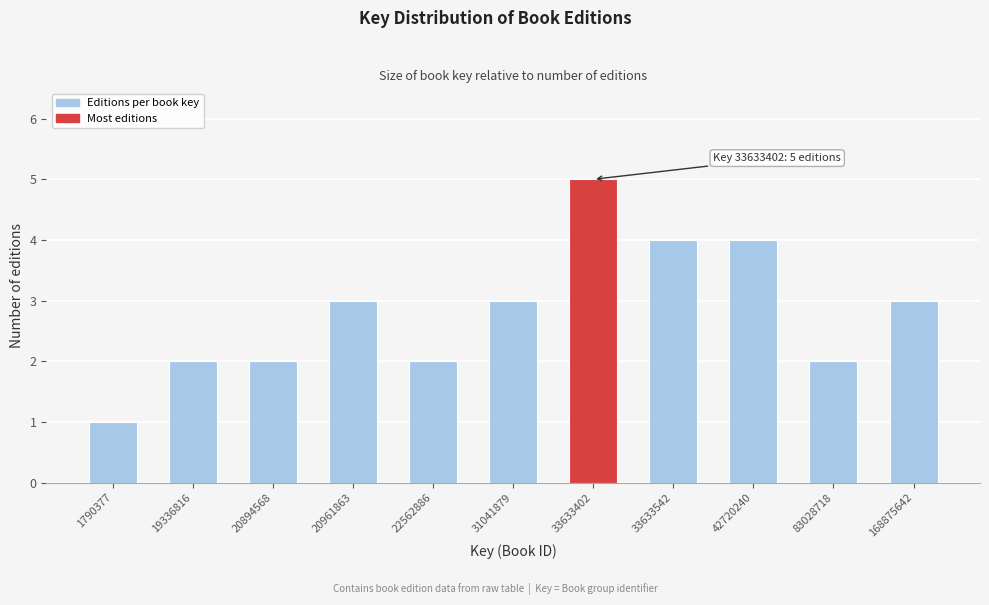

Reading left to right, what are all the values shown in this chart?

1	2	2	3	2	3	5	4	4	2	3